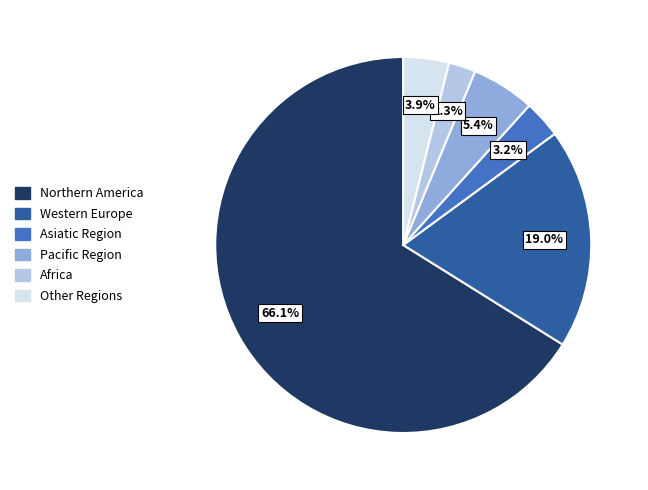

Approximately how many times larger is the value at Asiatic Region compared to Other Regions?

0.8